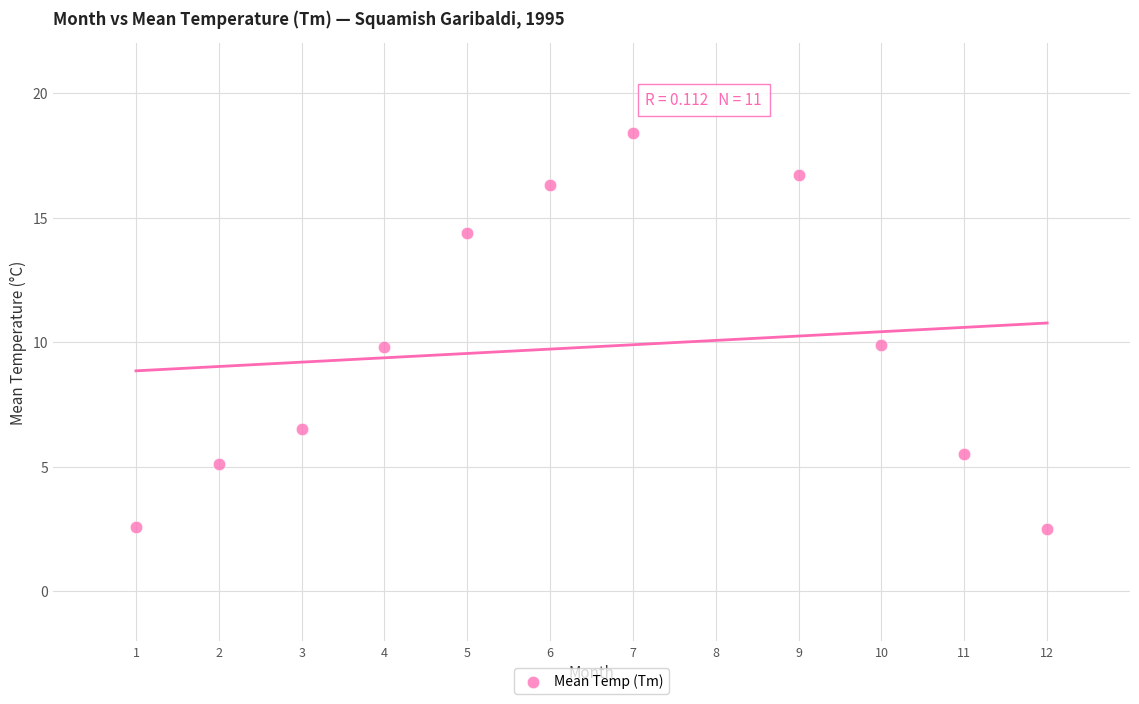

What is the average X value?

6.4